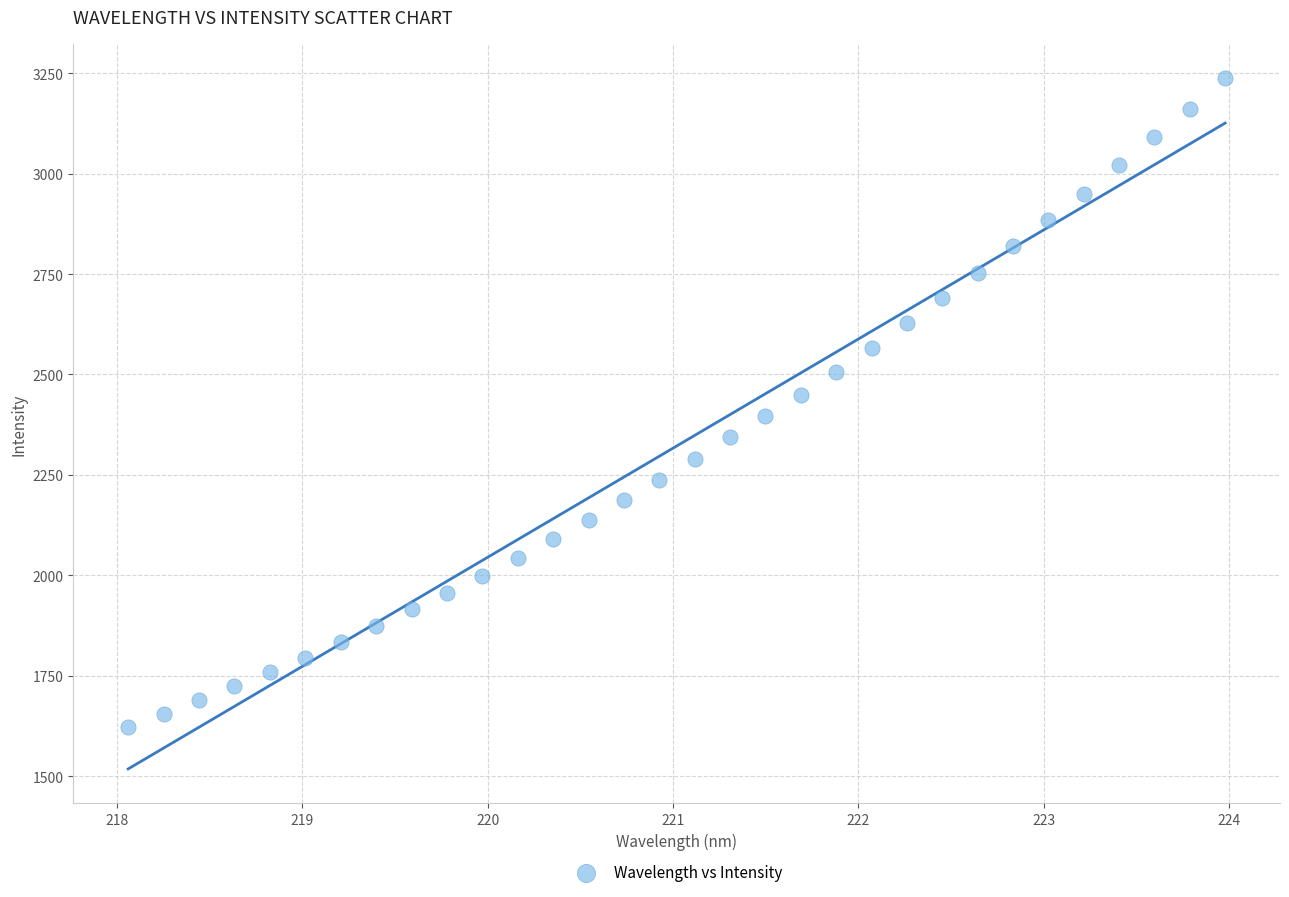

What is the range of X values (max minus min)?

5.9